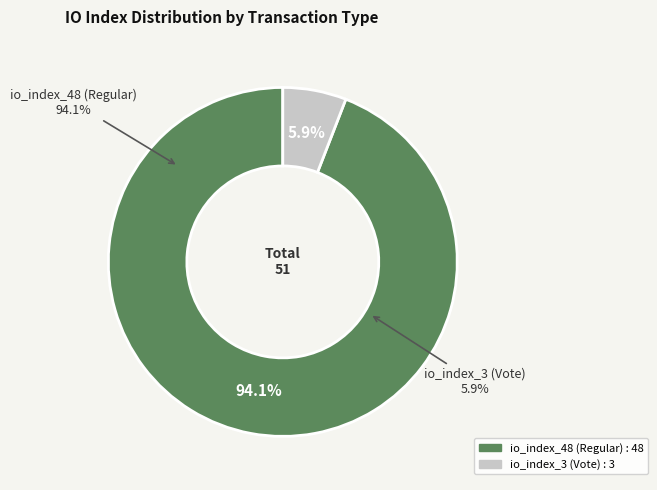

Which slice is the smallest?

io_index_3 (Vote)